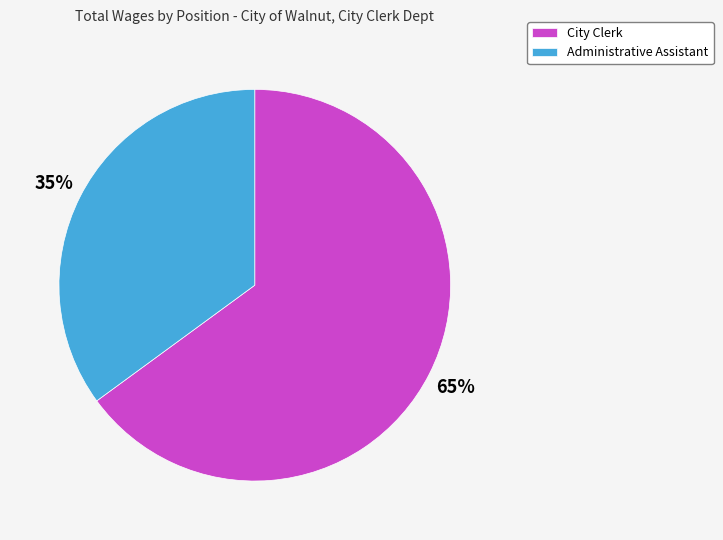

What is the ratio of the value at Administrative Assistant to the value at City Clerk?

0.5